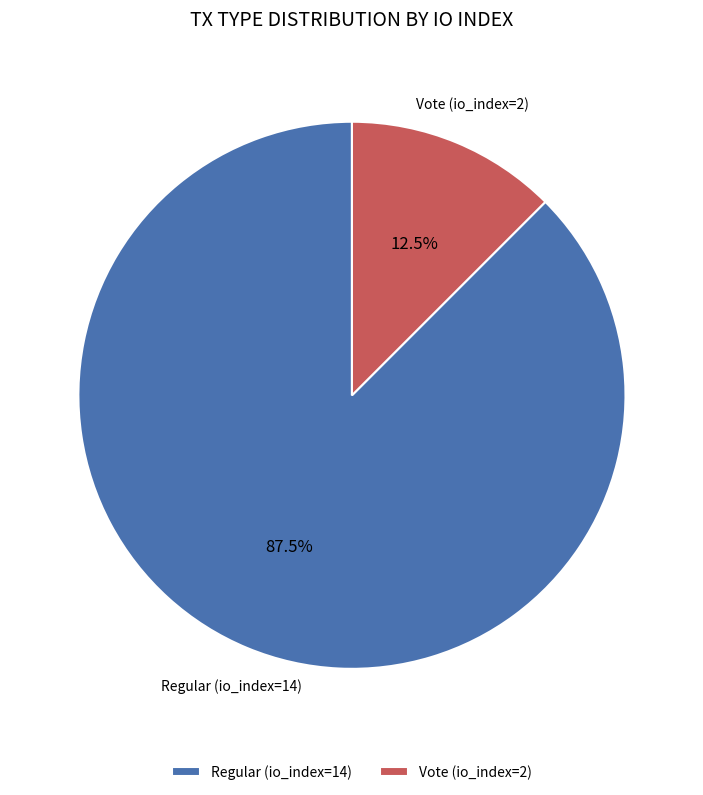

What is the majority slice?

Regular (io_index=14)